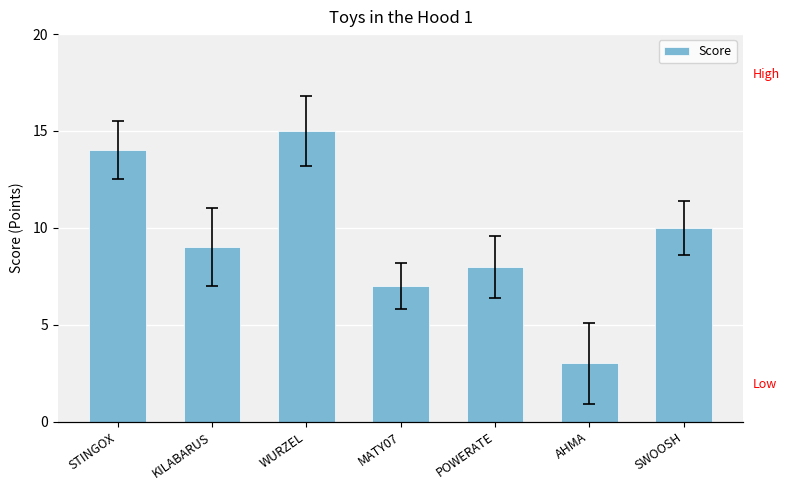

How many values are below 9?

3